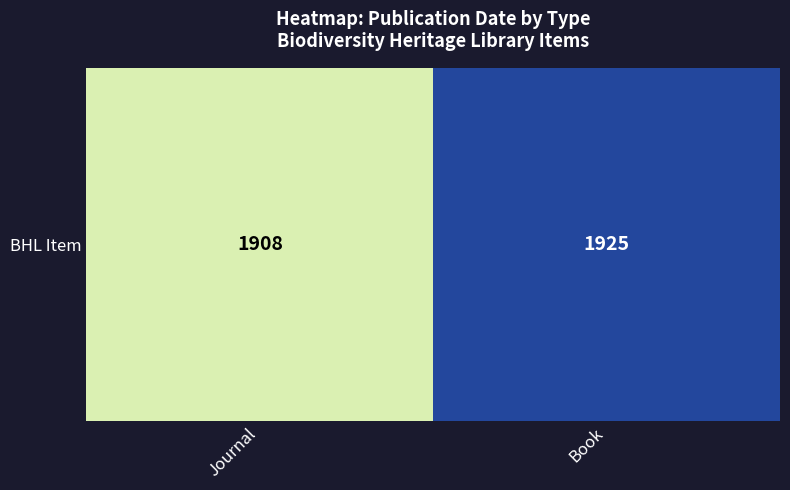

Reading left to right, transcribe all the data shown in this chart.

Journal=1908	Book=1925